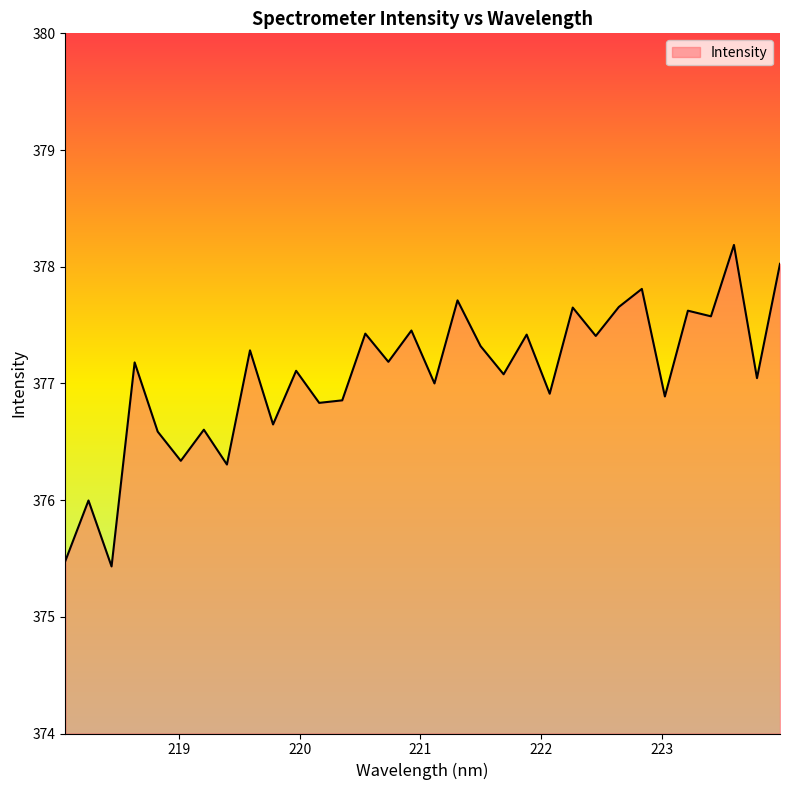

What is the greatest value displayed?

378.2